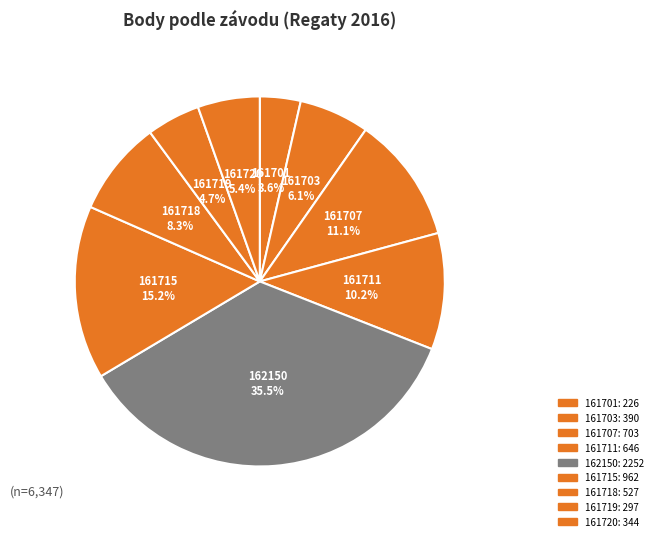

True or false: 161711 accounts for 15% of the total.

False